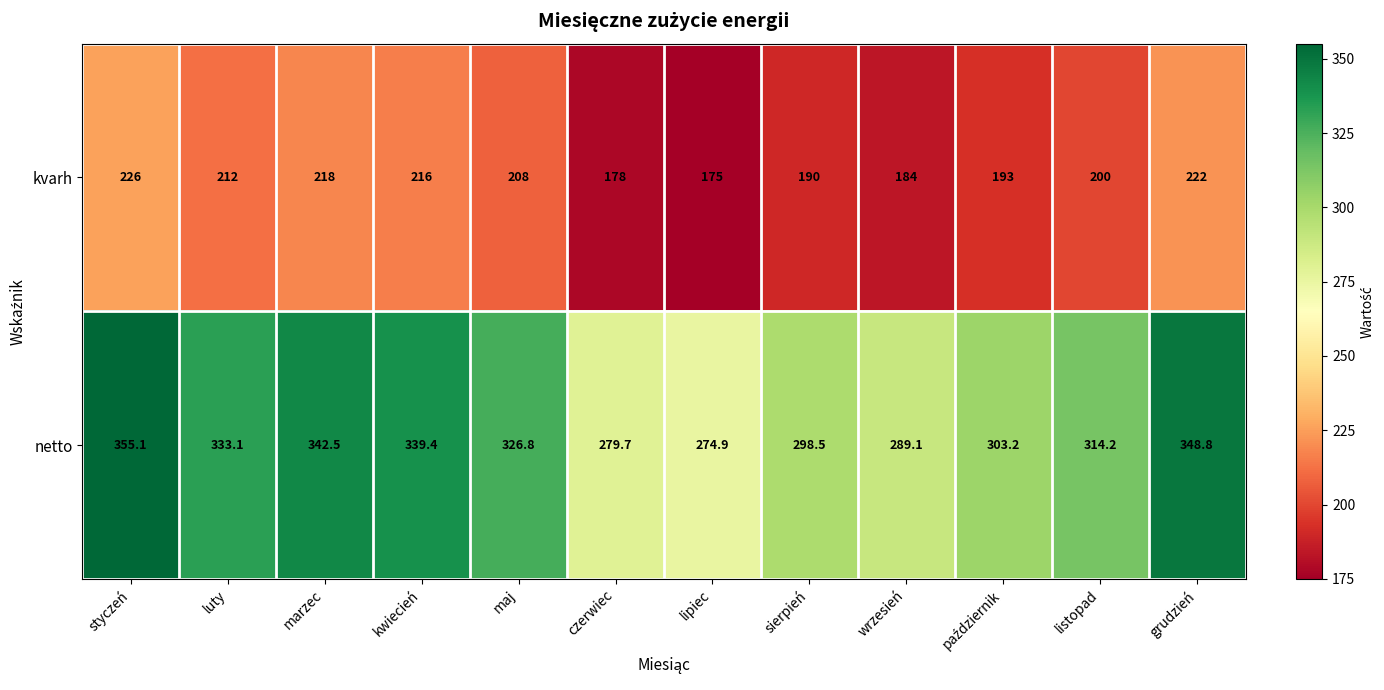

What is the maximum value for kvarh?

226.0